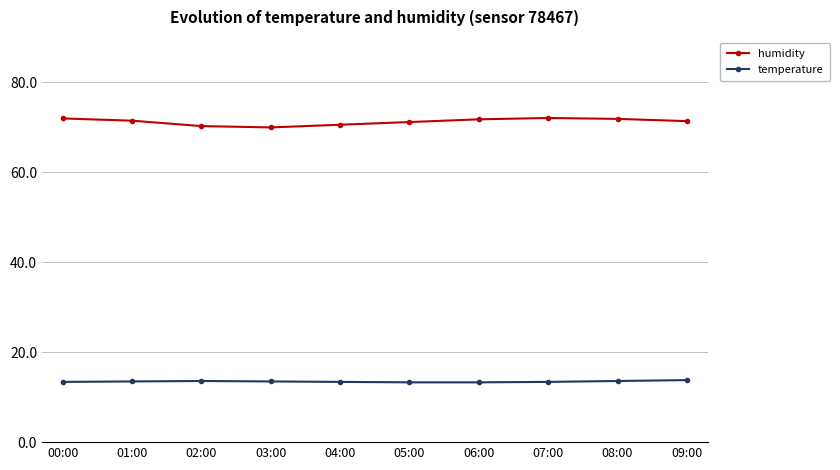

What is the maximum value for humidity?

72.1